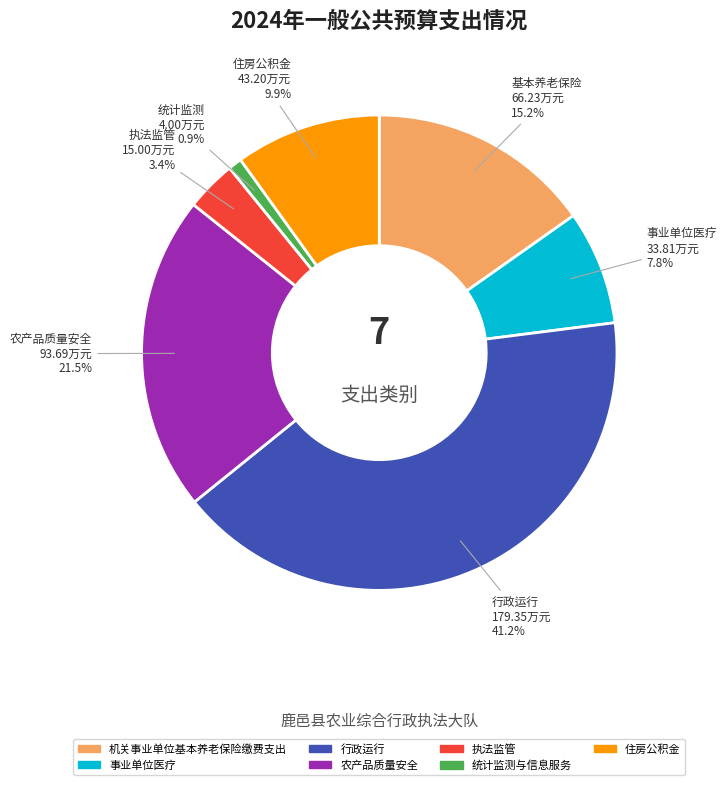

To the nearest percent, what portion does 行政运行 represent?

41%